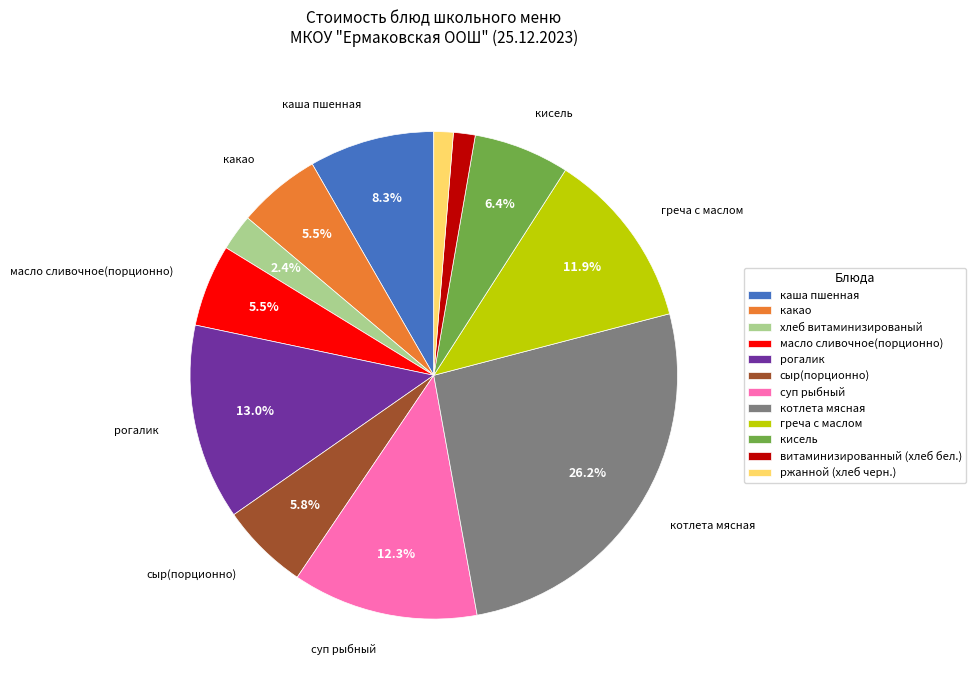

How many segments does this pie chart have?

12